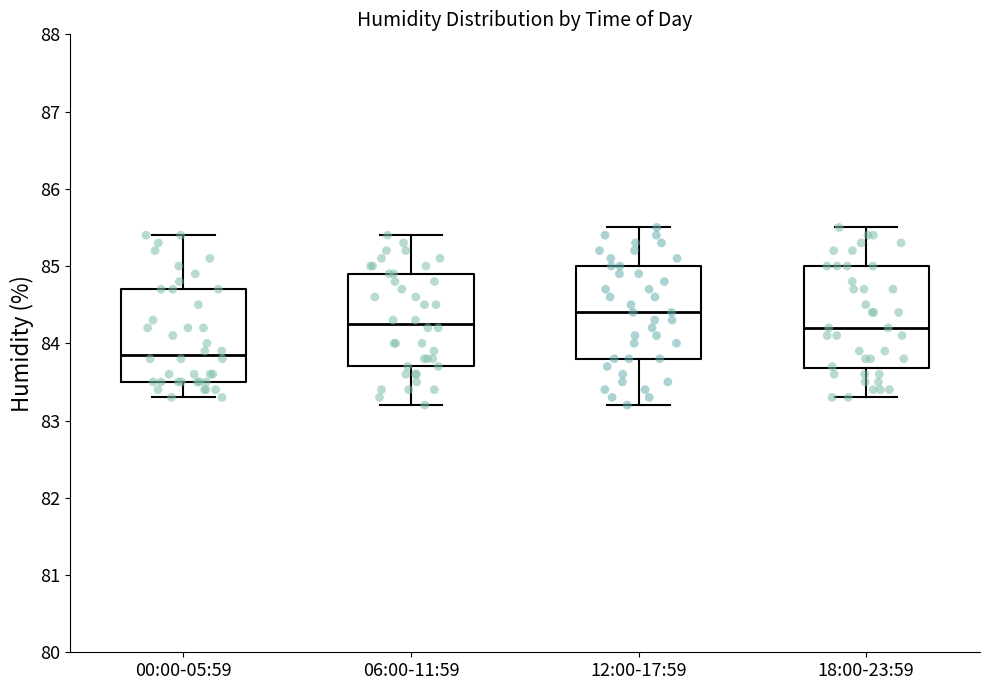

Reading left to right, transcribe this box plot: for each box, give where its median line is, the range the box spans, and where its two whiskers end, as read against the y-axis. The values are not printed on the chart, so give them approximately, as read against the axis.

00:00-05:59: median 83.9, box 83.5 to 84.7, whiskers 83.3 to 85.4
06:00-11:59: median 84.3, box 83.7 to 84.9, whiskers 83.2 to 85.4
12:00-17:59: median 84.4, box 83.8 to 85.0, whiskers 83.2 to 85.5
18:00-23:59: median 84.2, box 83.7 to 85.0, whiskers 83.3 to 85.5